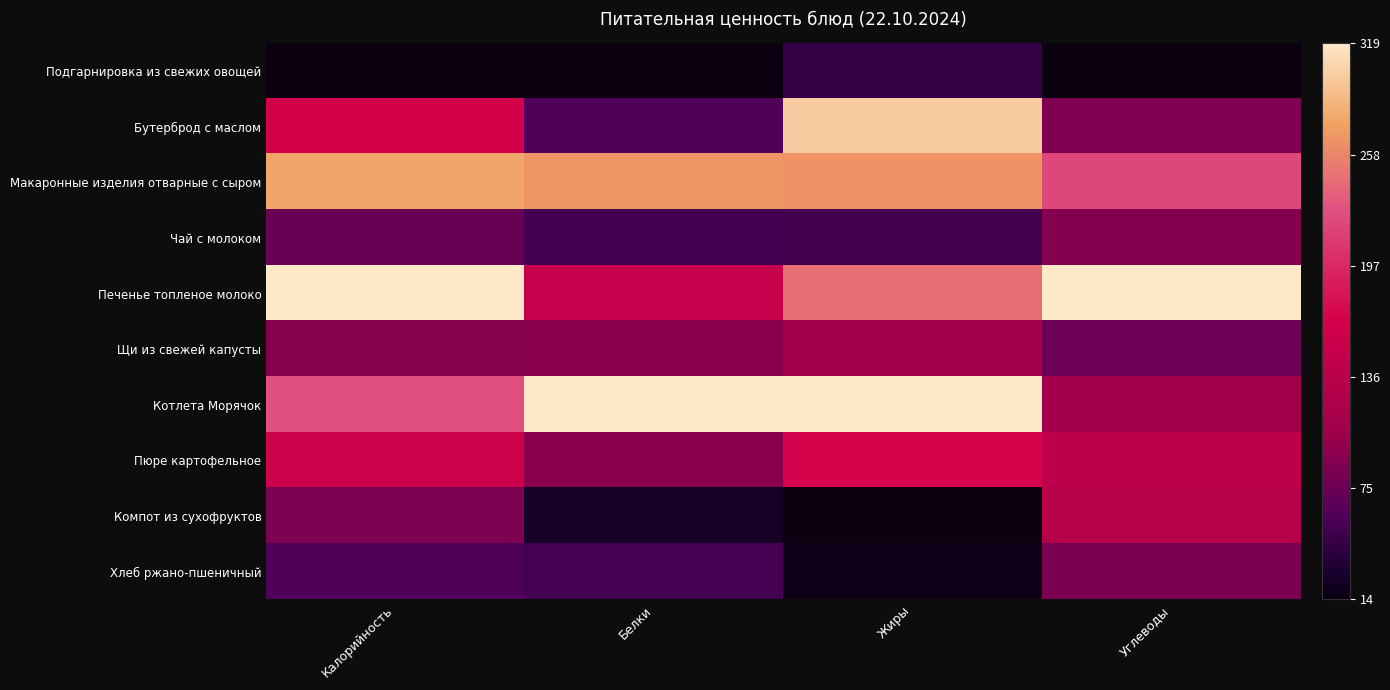

Reading right to left, what are all the values shown in this chart?

Подгарнировка из свежих овощей: Углеводы=0.0	Жиры=0.1	Белки=0.0	Калорийность=0.0
Бутерброд с маслом: Углеводы=0.2	Жиры=0.9	Белки=0.2	Калорийность=0.5
Макаронные изделия отварные с сыром: Углеводы=0.7	Жиры=0.8	Белки=0.8	Калорийность=0.9
Чай с молоком: Углеводы=0.2	Жиры=0.1	Белки=0.1	Калорийность=0.2
Печенье топленое молоко: Углеводы=1.0	Жиры=0.8	Белки=0.4	Калорийность=1.0
Щи из свежей капусты: Углеводы=0.2	Жиры=0.3	Белки=0.3	Калорийность=0.3
Котлета Морячок: Углеводы=0.3	Жиры=1.0	Белки=1.0	Калорийность=0.7
Пюре картофельное: Углеводы=0.4	Жиры=0.5	Белки=0.3	Калорийность=0.5
Компот из сухофруктов: Углеводы=0.4	Жиры=0.0	Белки=0.0	Калорийность=0.2
Хлеб ржано-пшеничный: Углеводы=0.2	Жиры=0.0	Белки=0.1	Калорийность=0.1